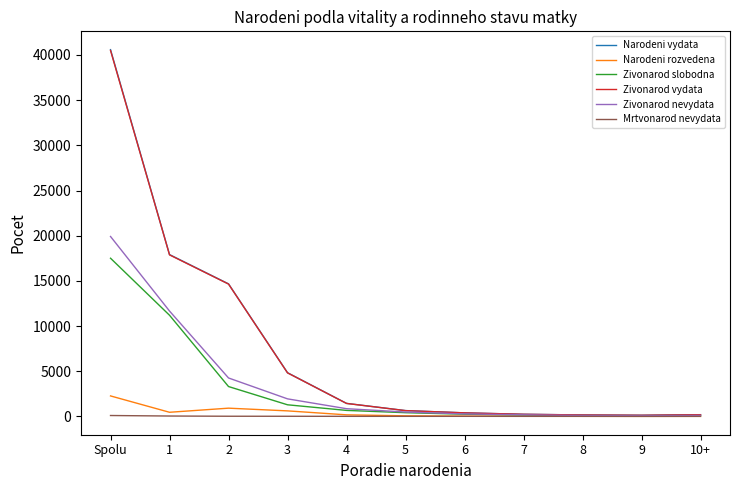

The value of Mrtvonarod nevydata at 5 is 6. True or false?

True